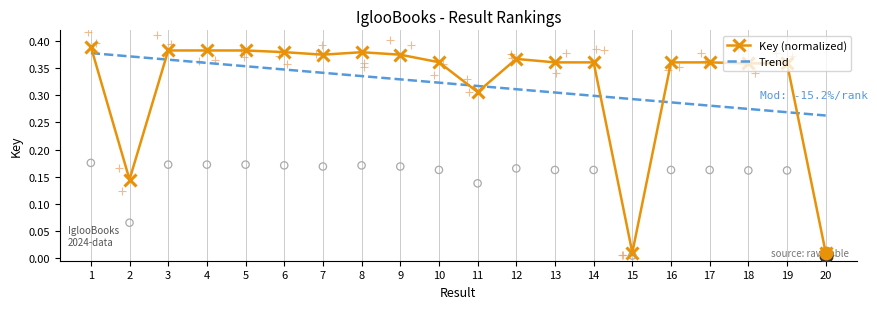

Which series reaches the maximum Y coordinate?

Key (normalized)